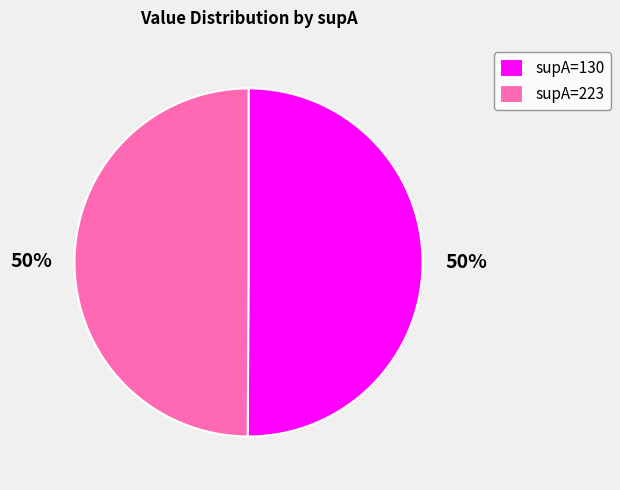

What percentage is the supA=223 slice, to the nearest percent?

50%